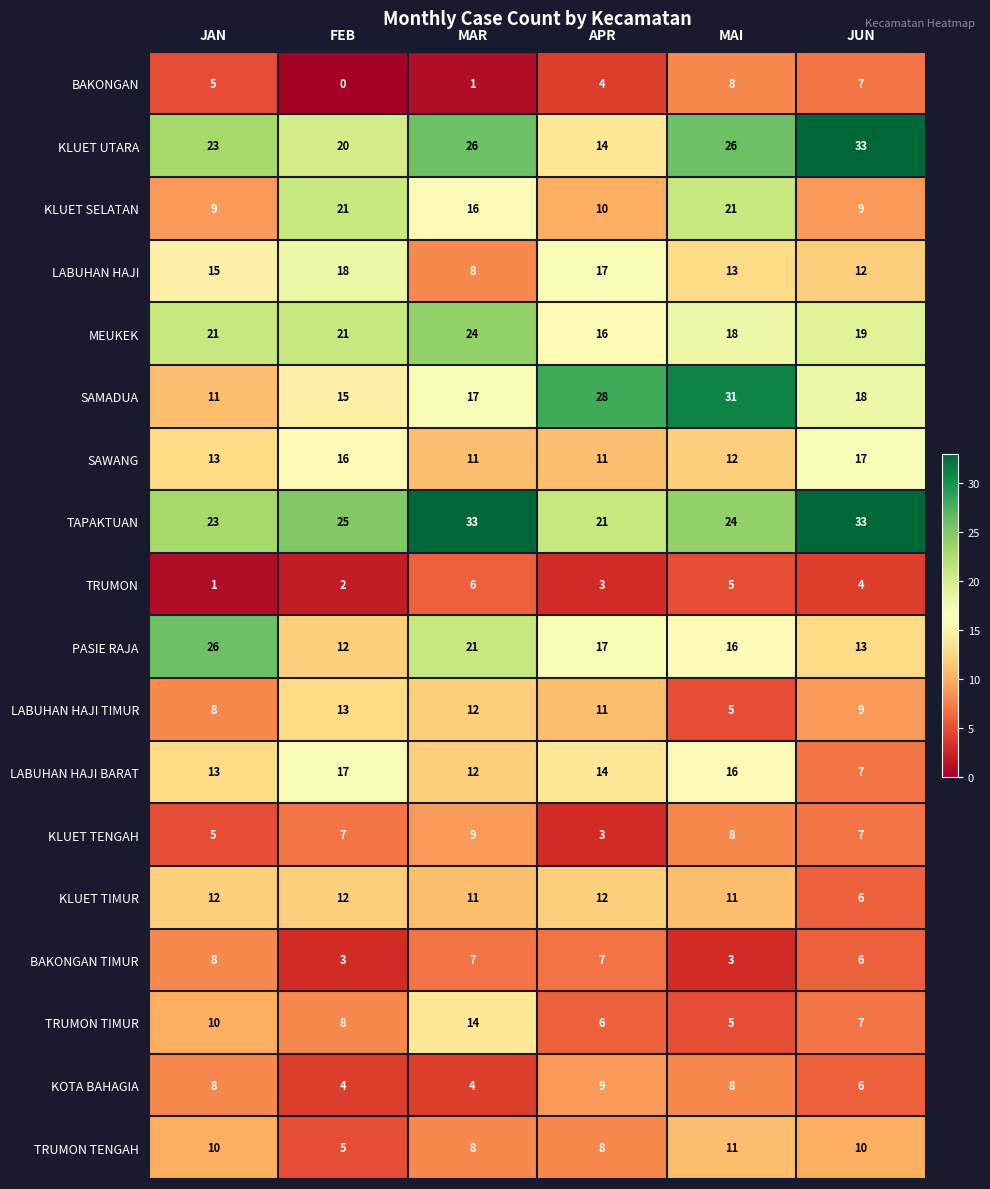

What is the difference between the maximum and minimum values in the KOTA BAHAGIA series?

5